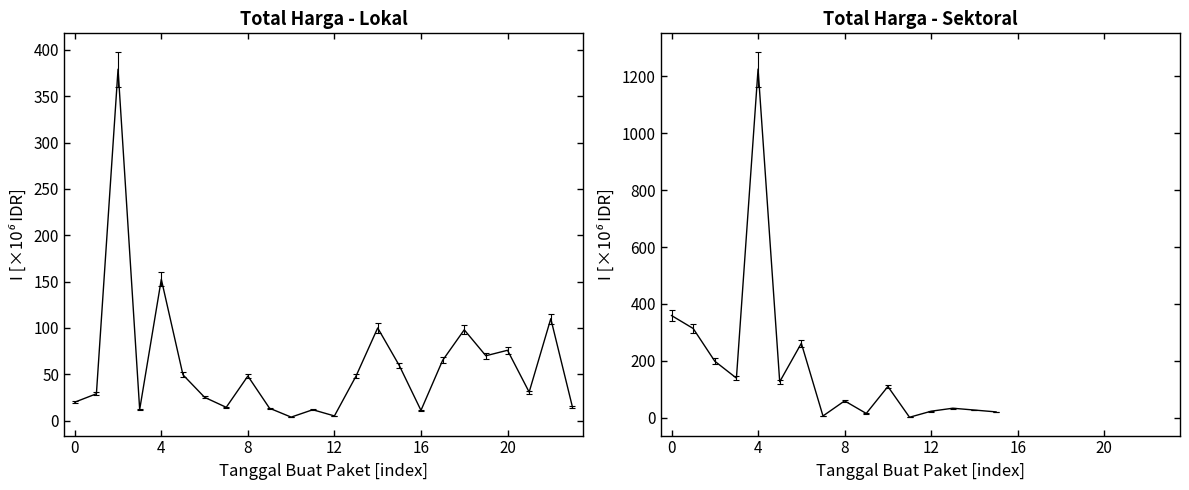

True or false: the data has more than 0 interior local peaks.

True